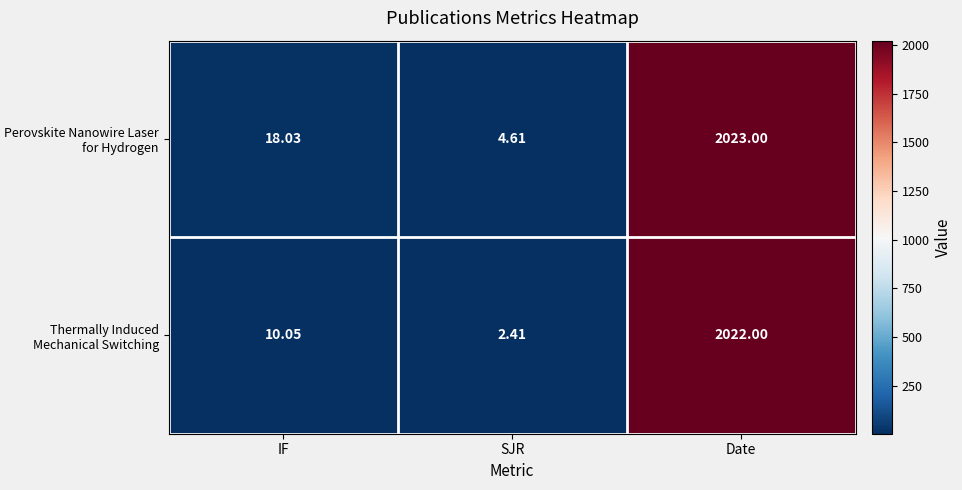

What is the spread (max minus min) of values at SJR?

2.2